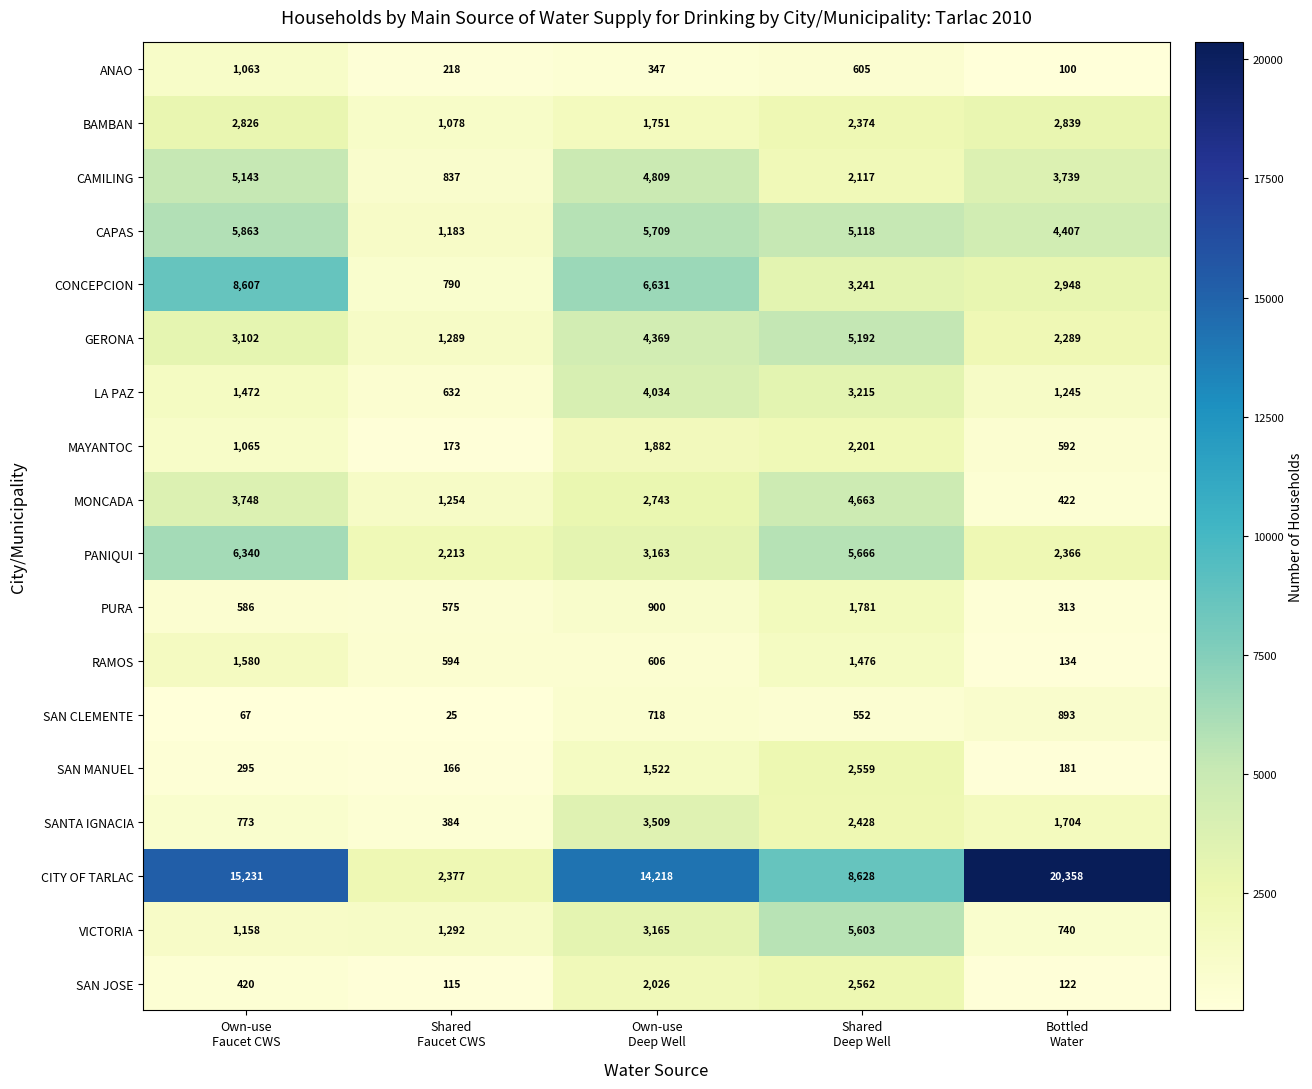

How many MONCADA values are between 1254 and 3748?

3